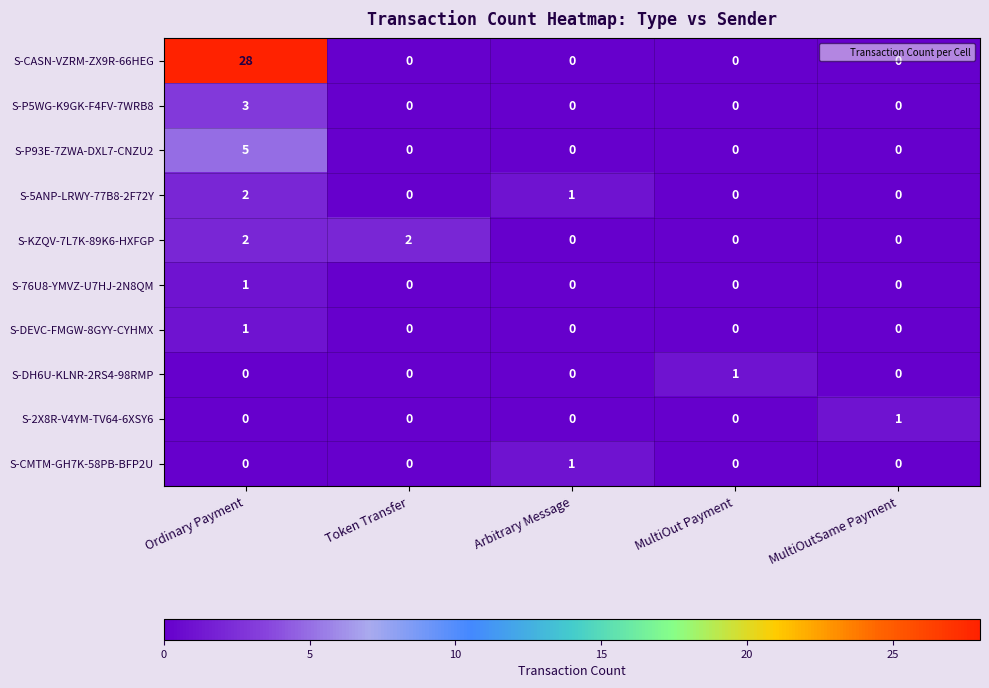

Count the number of categories in the chart.

5